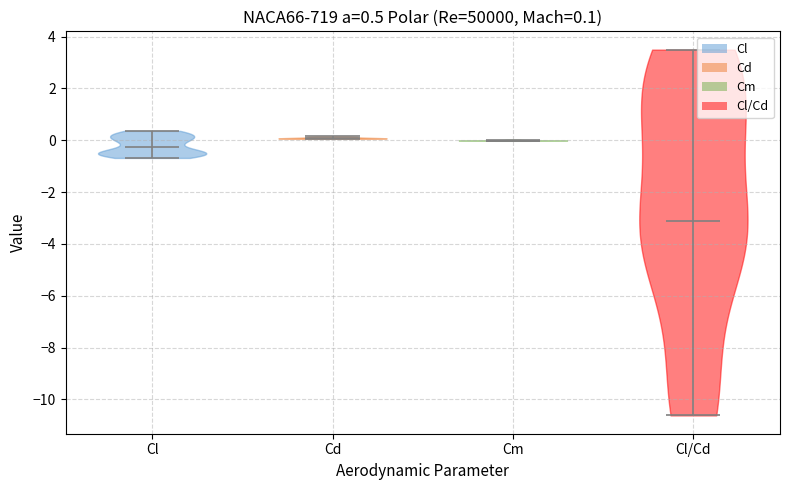

Which violin has the lowest median line?

Cl/Cd